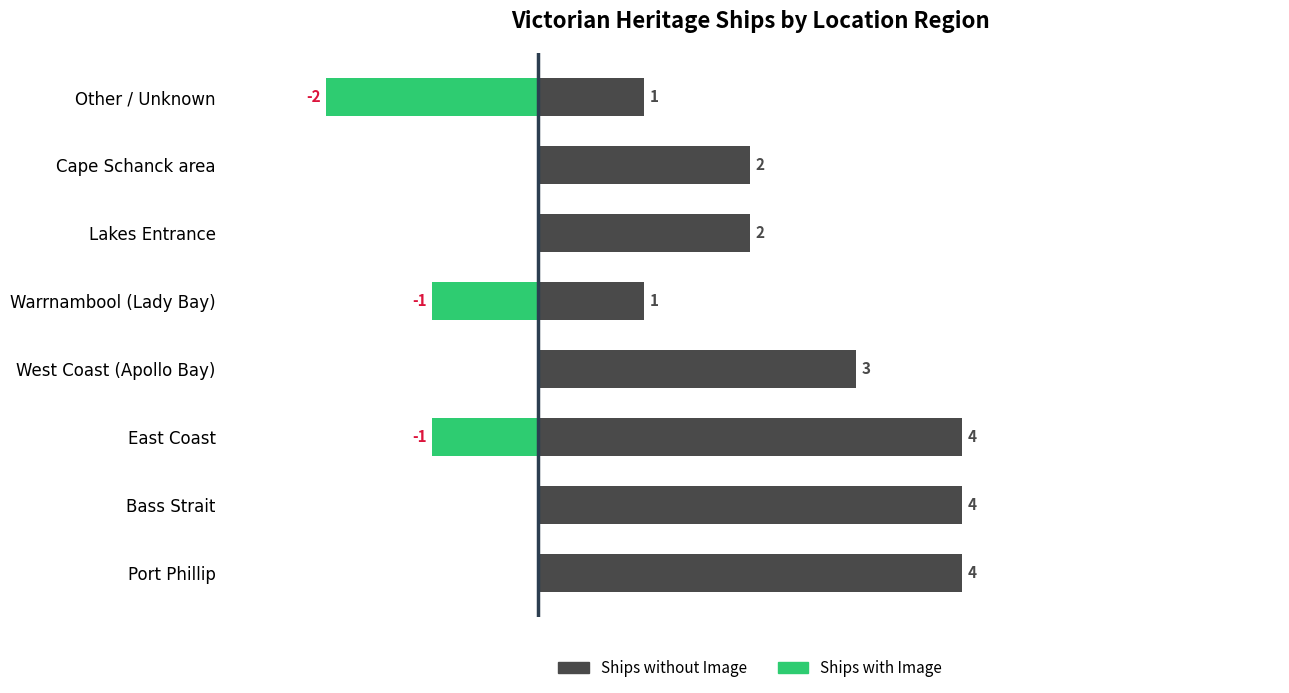

What is the lowest value of the Ships with Image series?

-2